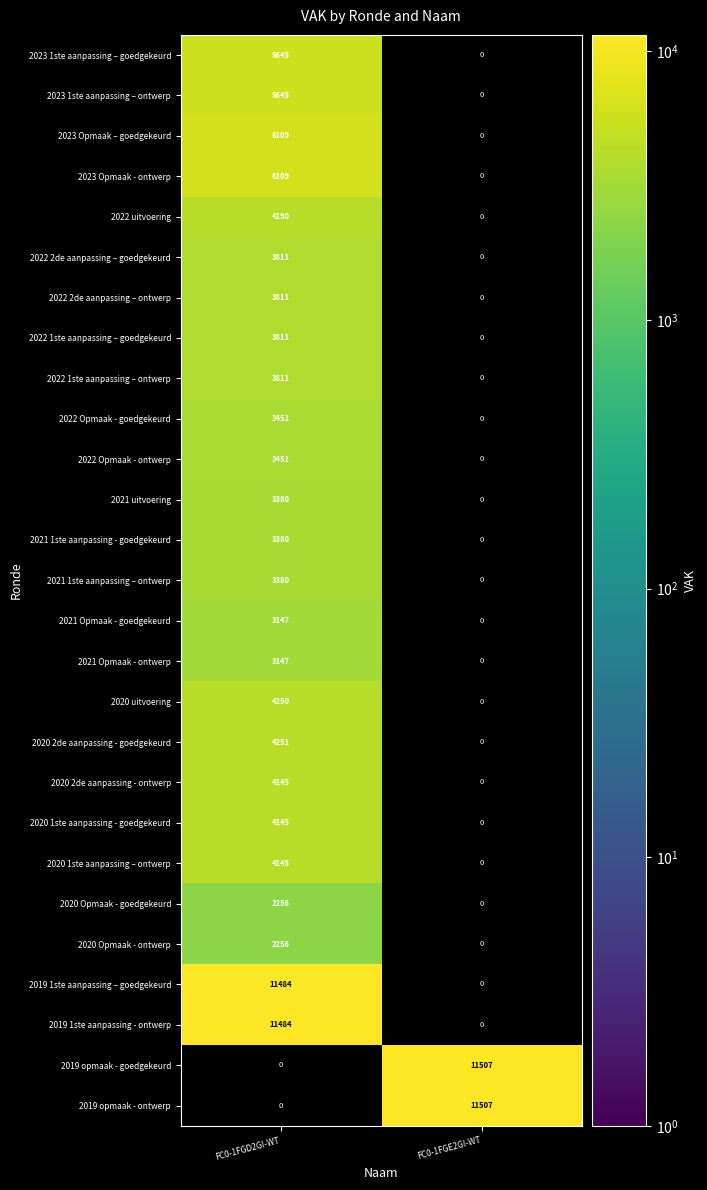

Between FC0-1FGE2GI-WT and FC0-1FGD2GI-WT, which is larger?

FC0-1FGD2GI-WT